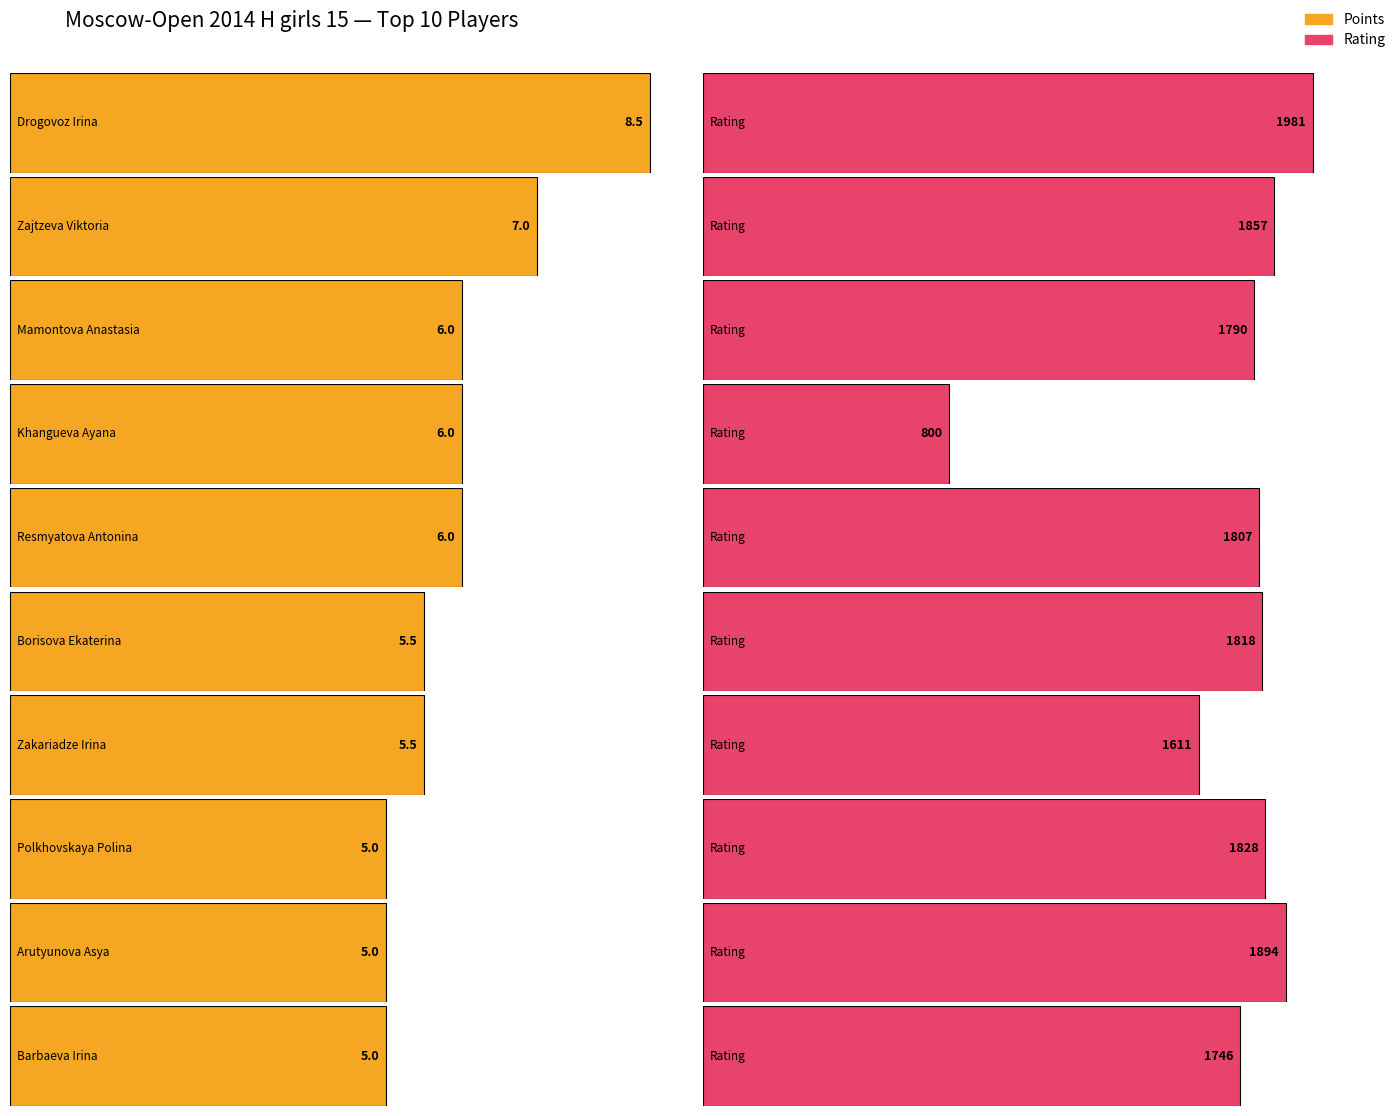

How many categories are shown in the chart?

10